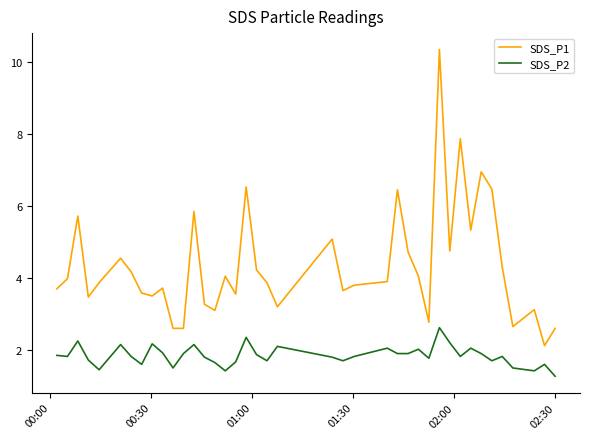

Which series has the largest total across all categories?

SDS_P1